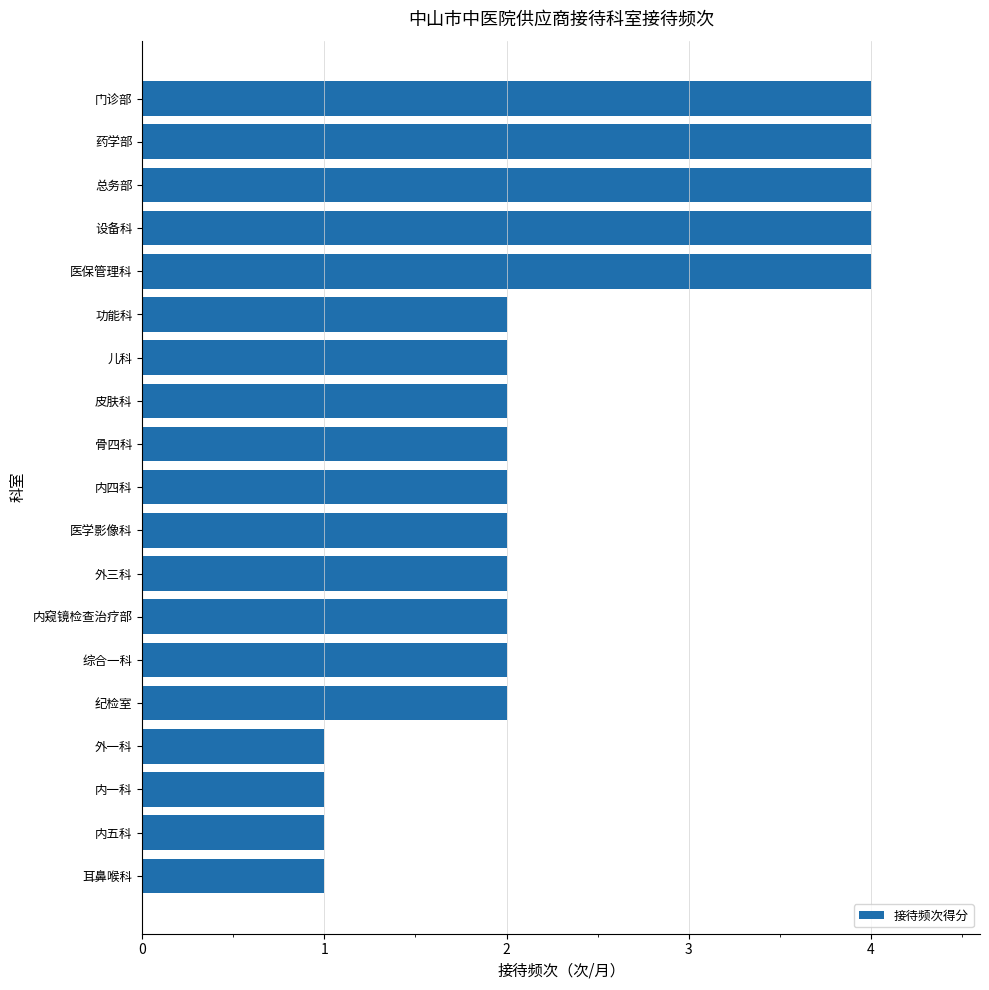

Read the value at 医保管理科.

4